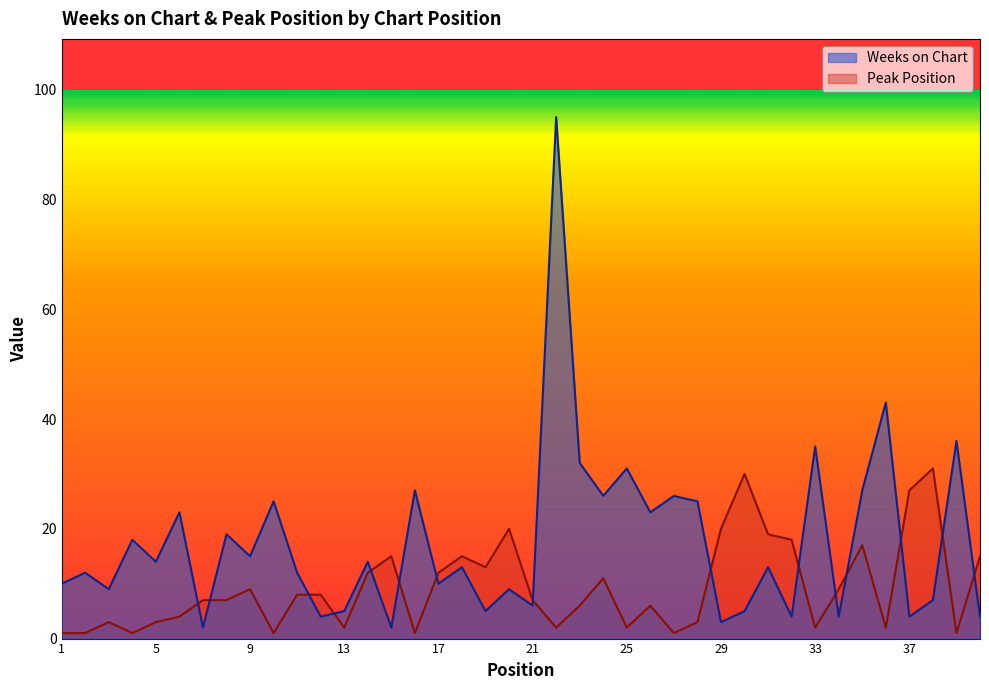

How many lines are shown in the chart?

2